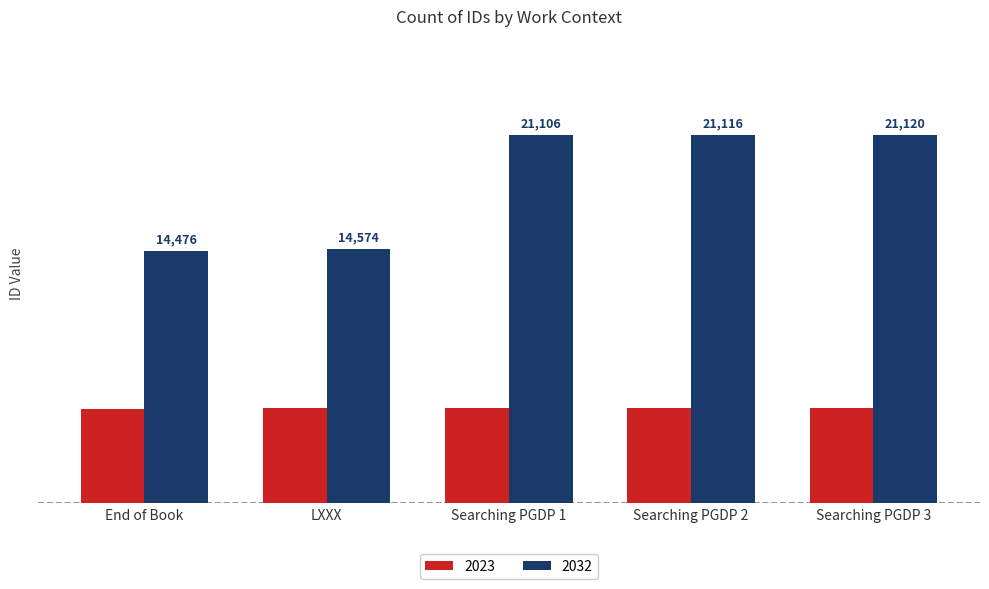

Which label corresponds to the largest value in the chart?

Searching PGDP 3